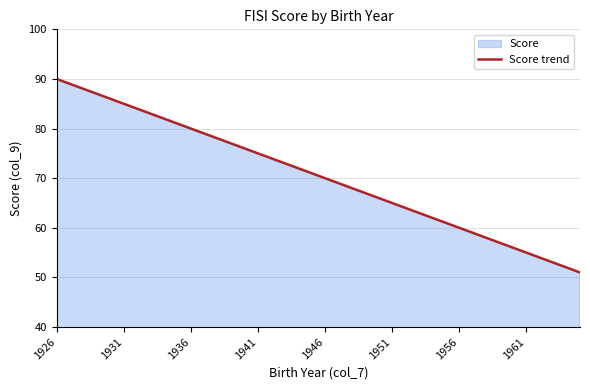

What is the difference between the second highest and second lowest values?

37